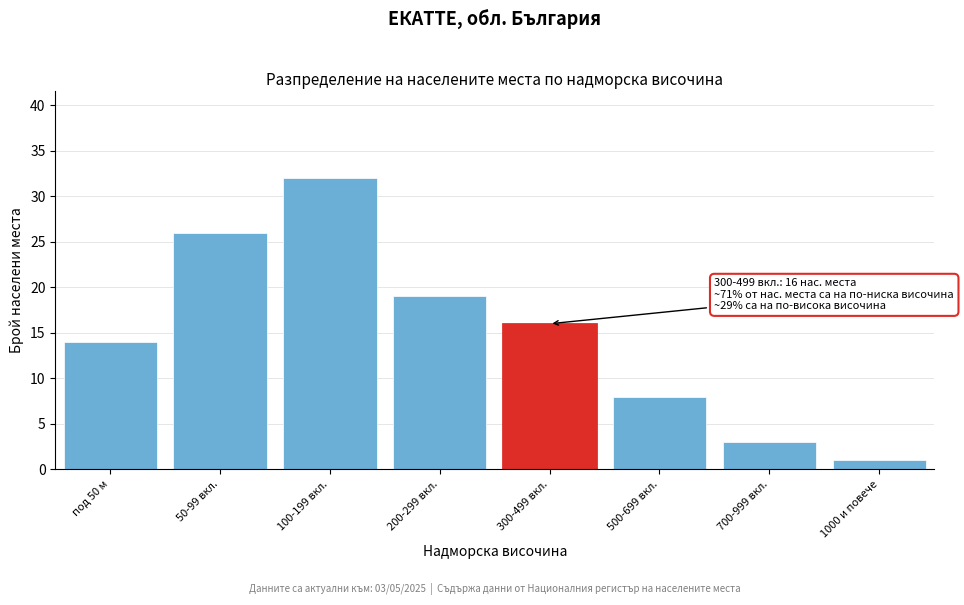

Reading left to right, list all the values displayed in this chart.

под 50 м=14	50-99 вкл.=26	100-199 вкл.=32	200-299 вкл.=19	300-499 вкл.=16	500-699 вкл.=8	700-999 вкл.=3	1000 и повече=1